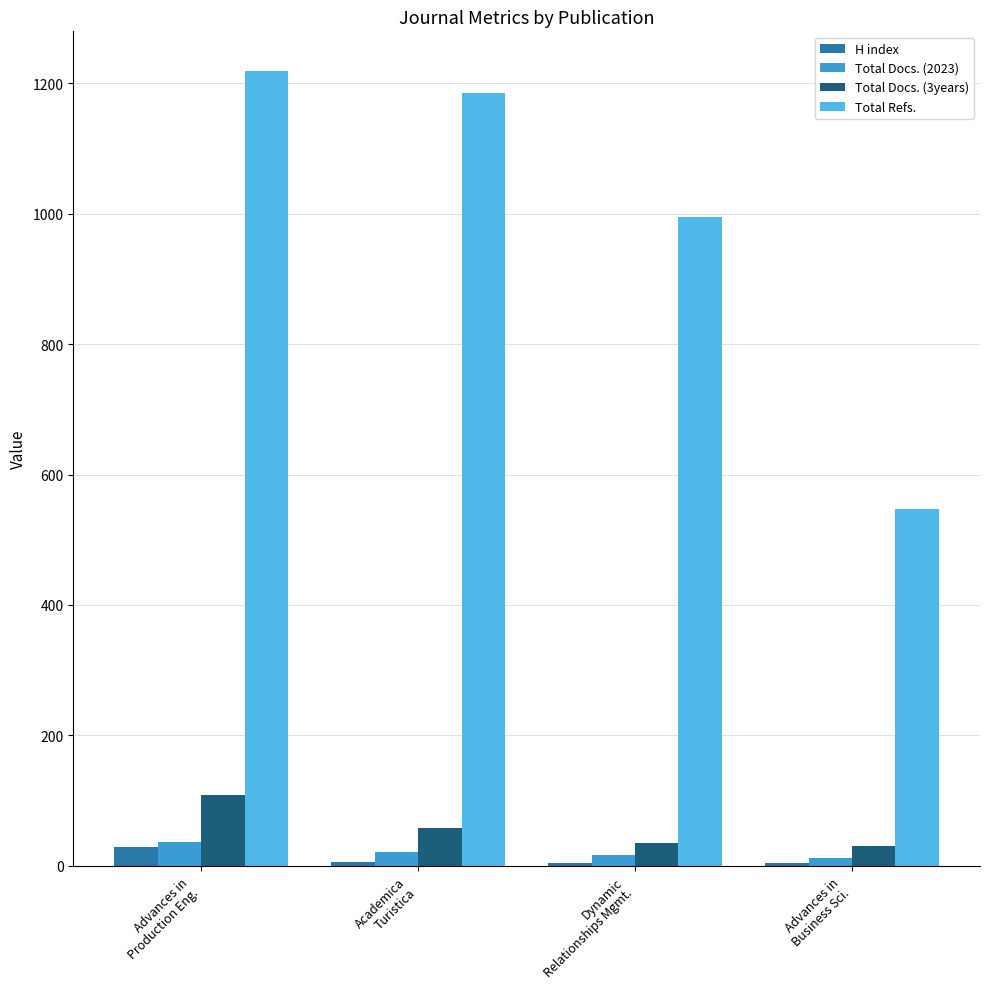

At which label is Total Refs. closest to 883?

Dynamic
Relationships Mgmt.